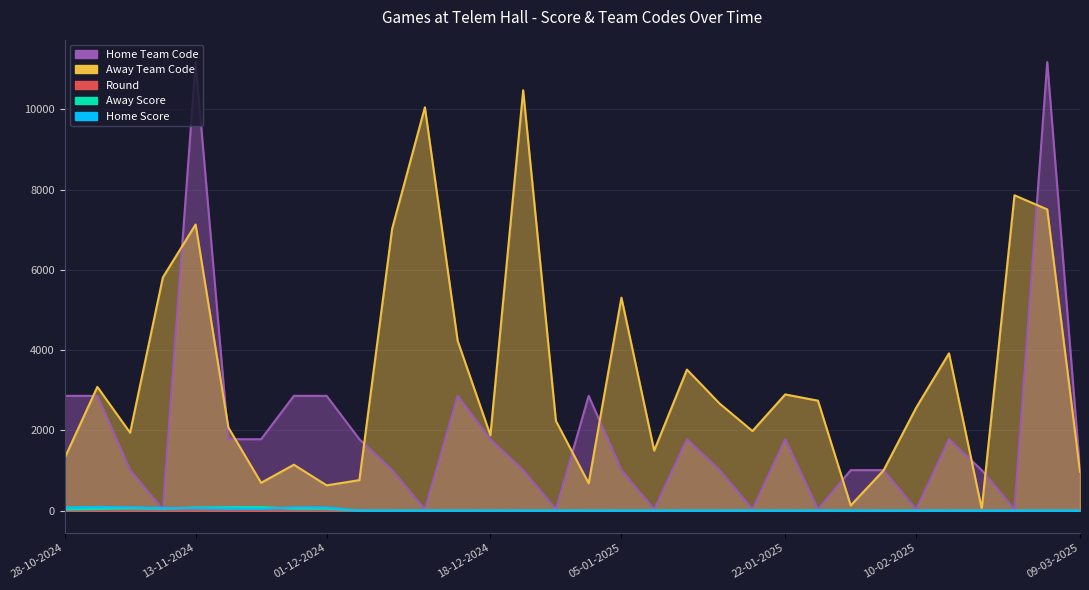

Reading left to right, transcribe all the data shown in this chart.

Home Score: 28-10-2024=81	03-11-2024=86	10-11-2024=82	11-11-2024=61	13-11-2024=66	16-11-2024=51	20-11-2024=45	24-11-2024=76	01-12-2024=76	04-12-2024=0	08-12-2024=0	09-12-2024=0	15-12-2024=0	18-12-2024=0	22-12-2024=0	23-12-2024=0	29-12-2024=0	05-01-2025=0	06-01-2025=0	08-01-2025=0	19-01-2025=0	20-01-2025=0	22-01-2025=0	30-01-2025=0	02-02-2025=0	09-02-2025=0	10-02-2025=0	12-02-2025=0	23-02-2025=0	24-02-2025=0	03-03-2025=0	09-03-2025=0
Away Score: 28-10-2024=27	03-11-2024=41	10-11-2024=59	11-11-2024=45	13-11-2024=76	16-11-2024=84	20-11-2024=88	24-11-2024=46	01-12-2024=46	04-12-2024=0	08-12-2024=0	09-12-2024=0	15-12-2024=0	18-12-2024=0	22-12-2024=0	23-12-2024=0	29-12-2024=0	05-01-2025=0	06-01-2025=0	08-01-2025=0	19-01-2025=0	20-01-2025=0	22-01-2025=0	30-01-2025=0	02-02-2025=0	09-02-2025=0	10-02-2025=0	12-02-2025=0	23-02-2025=0	24-02-2025=0	03-03-2025=0	09-03-2025=0
Home Team Code: 28-10-2024=2860	03-11-2024=2860	10-11-2024=1008	11-11-2024=29	13-11-2024=11182	16-11-2024=1779	20-11-2024=1779	24-11-2024=2860	01-12-2024=2860	04-12-2024=1779	08-12-2024=1008	09-12-2024=29	15-12-2024=2860	18-12-2024=1779	22-12-2024=1008	23-12-2024=29	29-12-2024=2860	05-01-2025=1008	06-01-2025=29	08-01-2025=1779	19-01-2025=1008	20-01-2025=29	22-01-2025=1779	30-01-2025=29	02-02-2025=1008	09-02-2025=1008	10-02-2025=29	12-02-2025=1779	23-02-2025=1008	24-02-2025=29	03-03-2025=11182	09-03-2025=1008
Away Team Code: 28-10-2024=1306	03-11-2024=3084	10-11-2024=1941	11-11-2024=5813	13-11-2024=7133	16-11-2024=2071	20-11-2024=693	24-11-2024=1143	01-12-2024=629	04-12-2024=759	08-12-2024=7028	09-12-2024=10055	15-12-2024=4233	18-12-2024=1879	22-12-2024=10479	23-12-2024=2235	29-12-2024=681	05-01-2025=5309	06-01-2025=1495	08-01-2025=3515	19-01-2025=2666	20-01-2025=1983	22-01-2025=2896	30-01-2025=2740	02-02-2025=128	09-02-2025=999	10-02-2025=2567	12-02-2025=3920	23-02-2025=42	24-02-2025=7861	03-03-2025=7509	09-03-2025=970
Round: 28-10-2024=1	03-11-2024=3	10-11-2024=4	11-11-2024=4	13-11-2024=2	16-11-2024=2	20-11-2024=0	24-11-2024=5	01-12-2024=6	04-12-2024=4	08-12-2024=7	09-12-2024=7	15-12-2024=8	18-12-2024=6	22-12-2024=9	23-12-2024=9	29-12-2024=10	05-01-2025=11	06-01-2025=11	08-01-2025=8	19-01-2025=13	20-01-2025=13	22-01-2025=10	30-01-2025=14	02-02-2025=15	09-02-2025=16	10-02-2025=16	12-02-2025=12	23-02-2025=18	24-02-2025=18	03-03-2025=4	09-03-2025=20